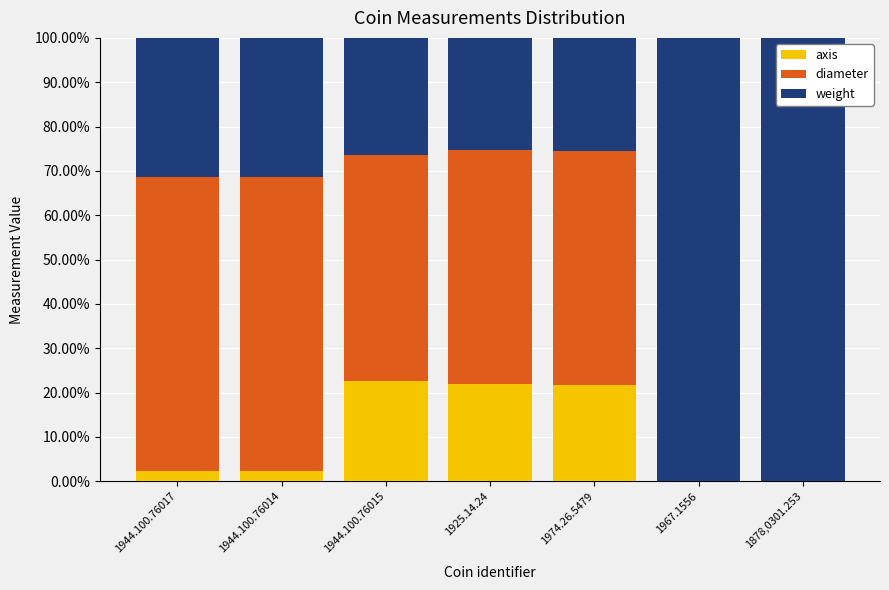

What is the total value across all series at 1944.100.76015?

100.0